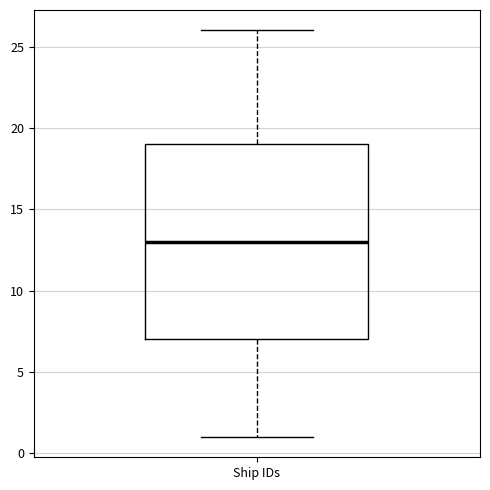

Transcribe this box plot: give where the median line is, the range the box spans, and where the two whiskers end, as read against the y-axis. The values are not printed on the chart, so give them approximately, as read against the axis.

median 13, box 7 to 19, whiskers 1 to 26